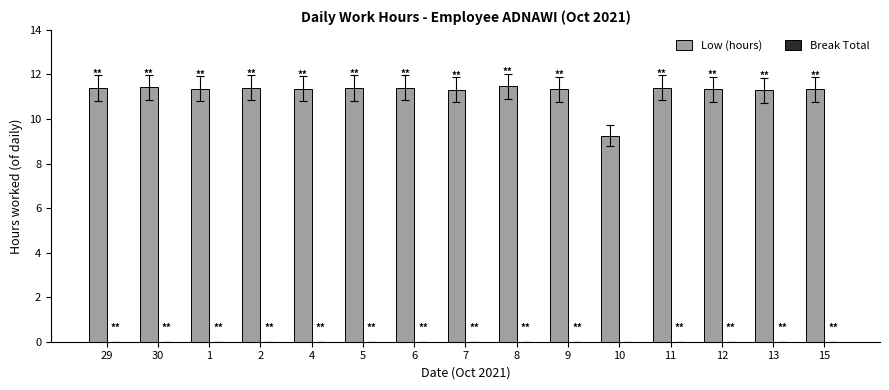

Which label corresponds to the smallest value in the chart?

10